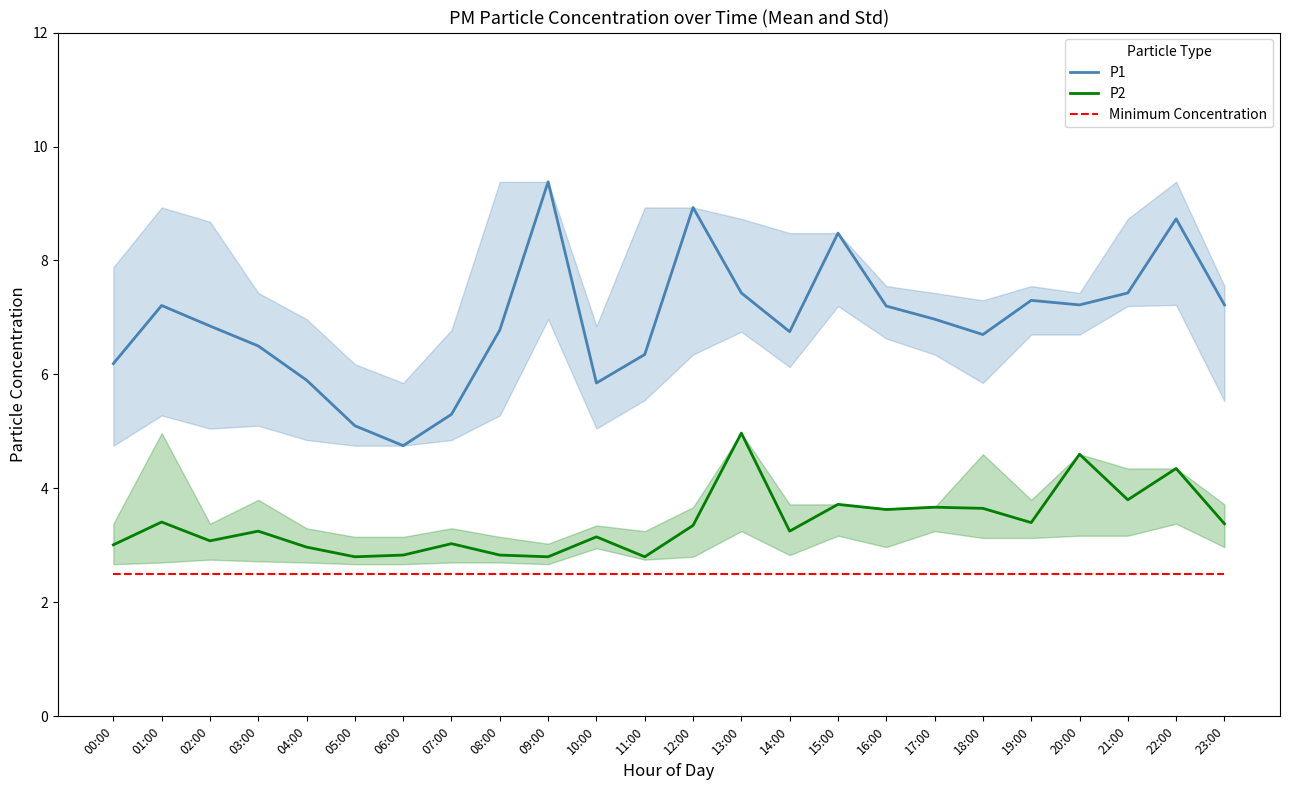

Where is the first local minimum for P1?

06:00